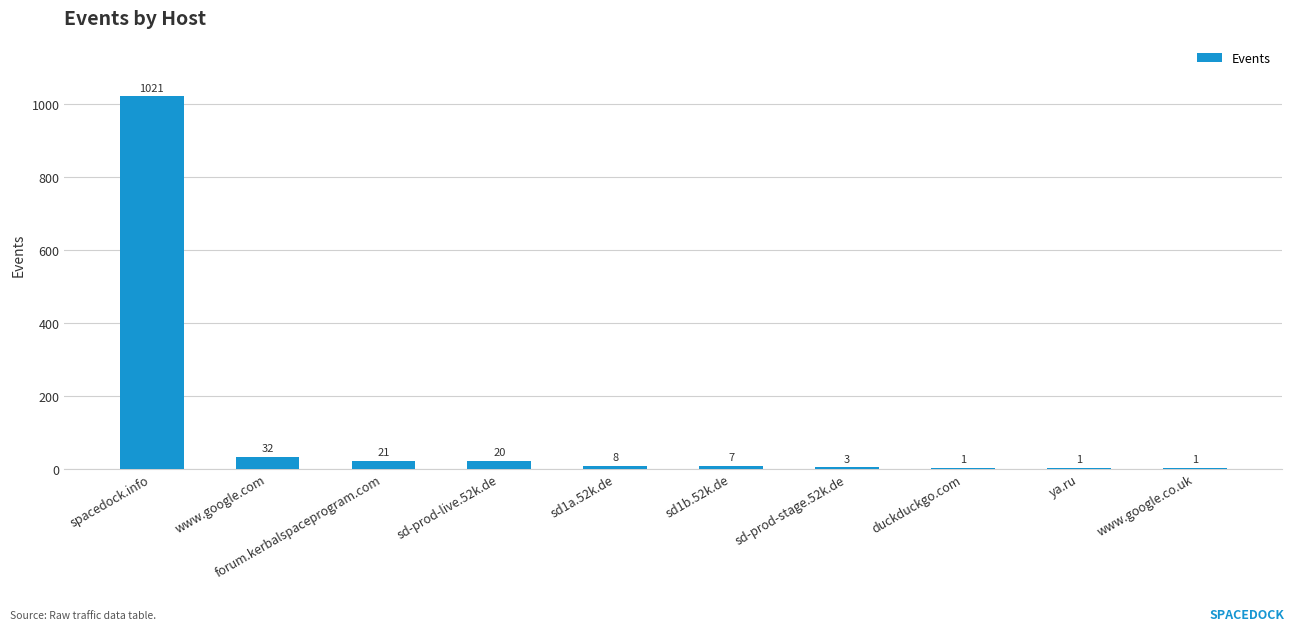

At which label is the value closest to 511?

www.google.com